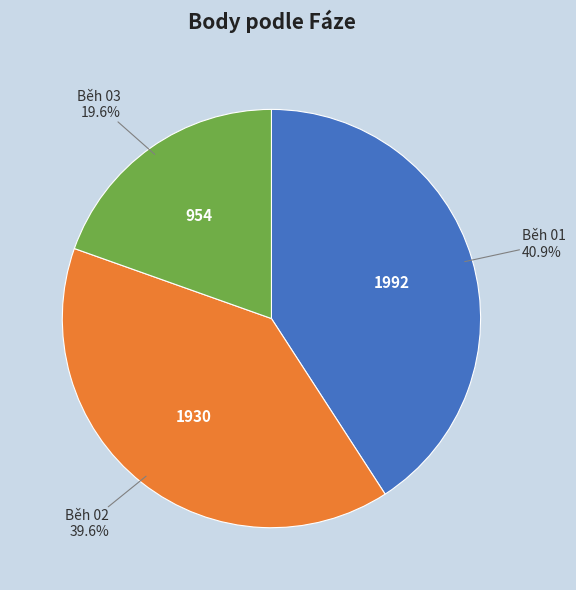

Does any single category account for the majority?

No